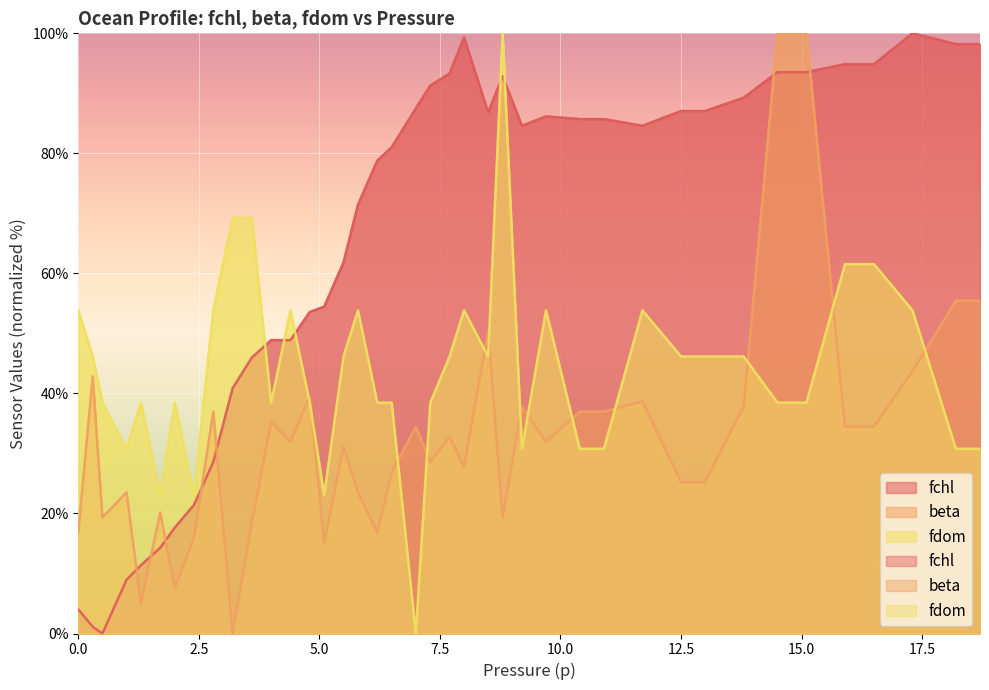

Where is the first local minimum for fchl?

0.5